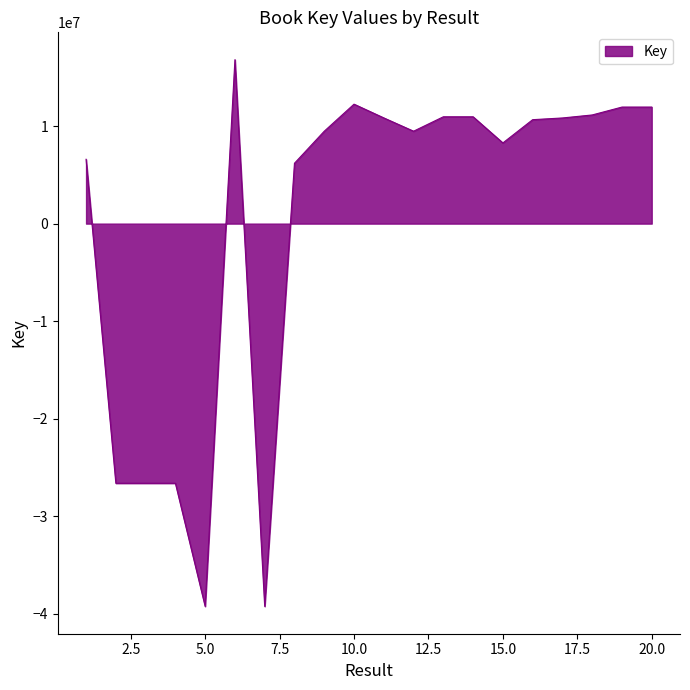

What is the greatest value displayed?

16815829.8